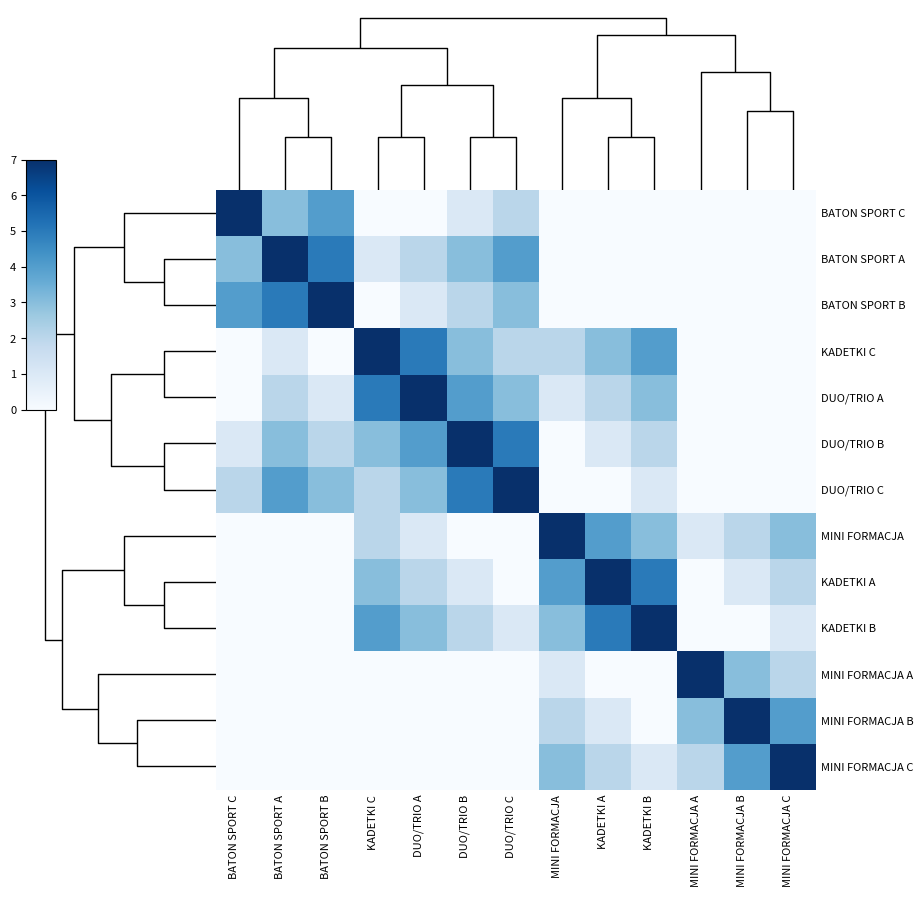

Which has a higher value, BATON SPORT C or MINI FORMACJA?

BATON SPORT C